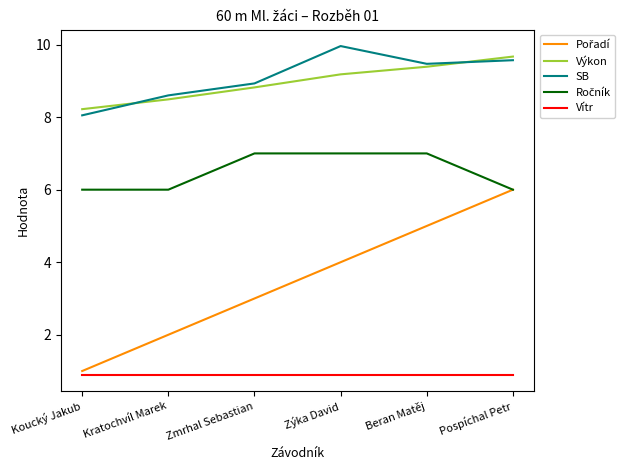

The value of Výkon at Pospíchal Petr is 13.0. True or false?

False